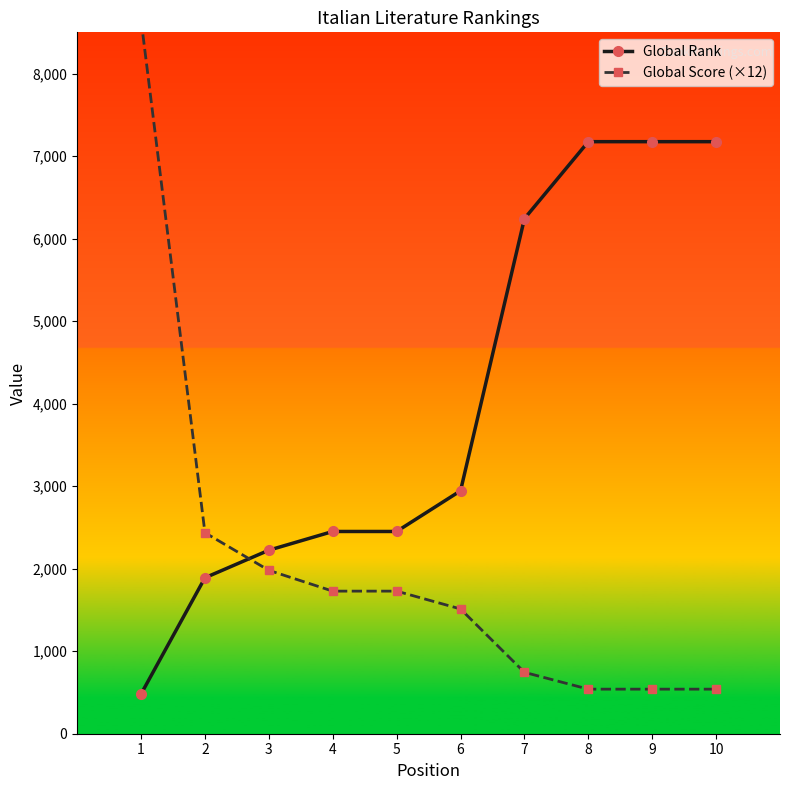

Reading right to left, what are all the values shown in this chart?

Global Rank: 7175	7175	7175	6242	2944	2451	2451	2224	1890	481
Global Score (×12): 540	540	540	744	1512	1728	1728	1980	2436	8652